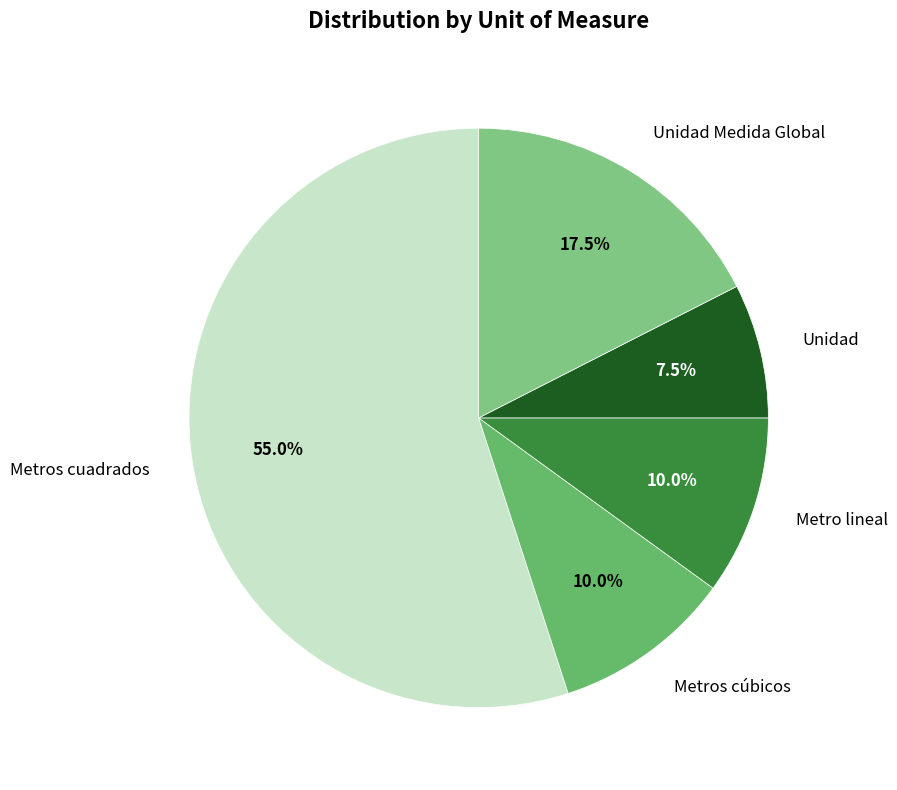

How many slices are in this pie chart?

5